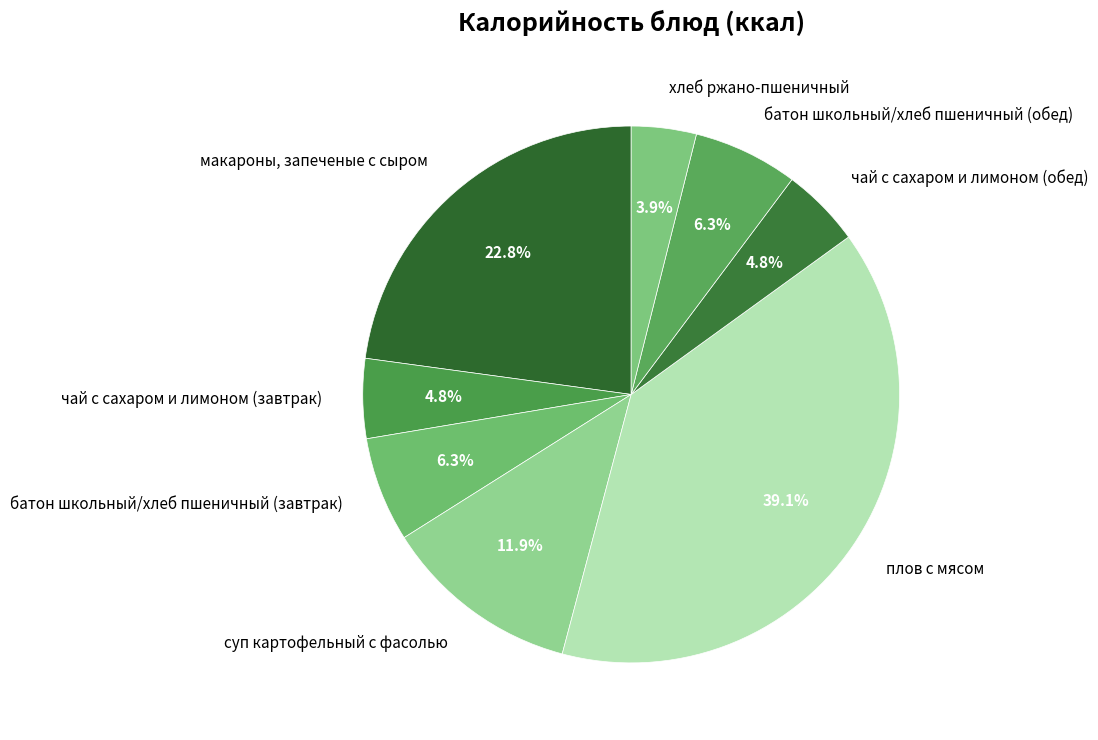

Which category has the biggest portion of the pie?

плов с мясом